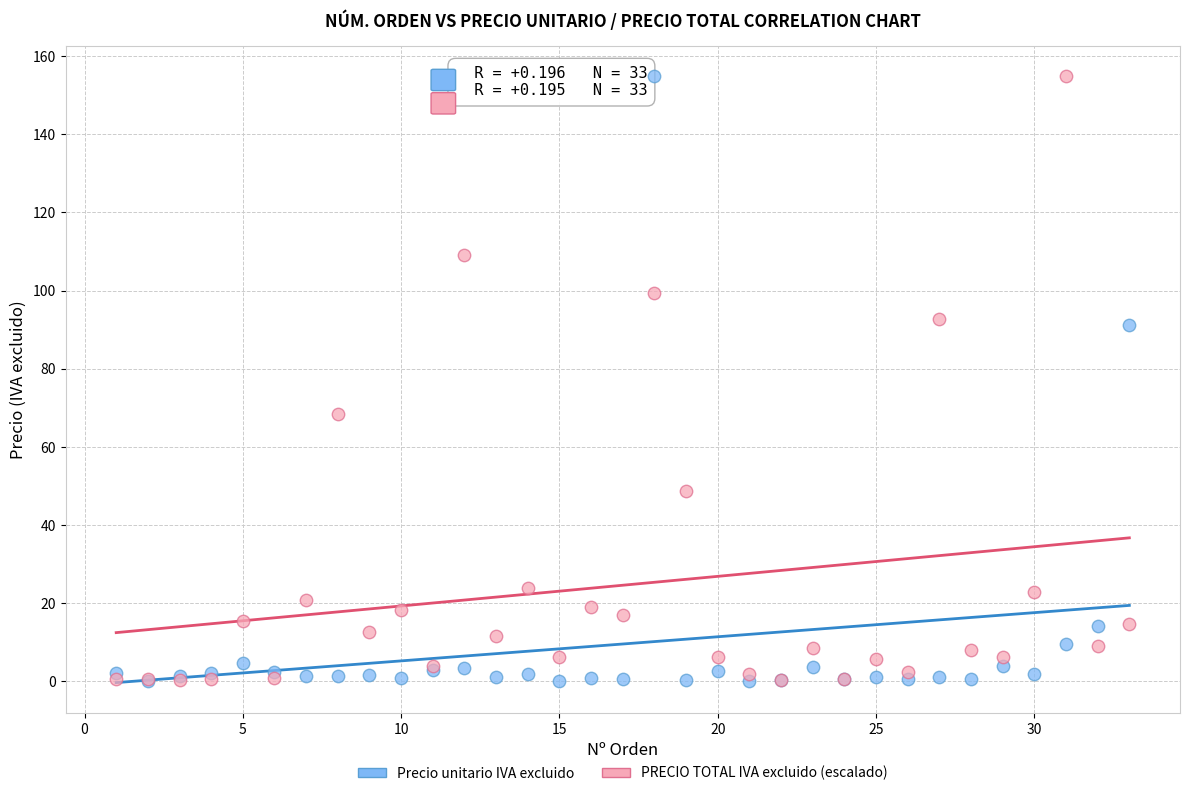

In the PRECIO TOTAL IVA excluido (escalado) series, what Y value is closest to 77?

68.4